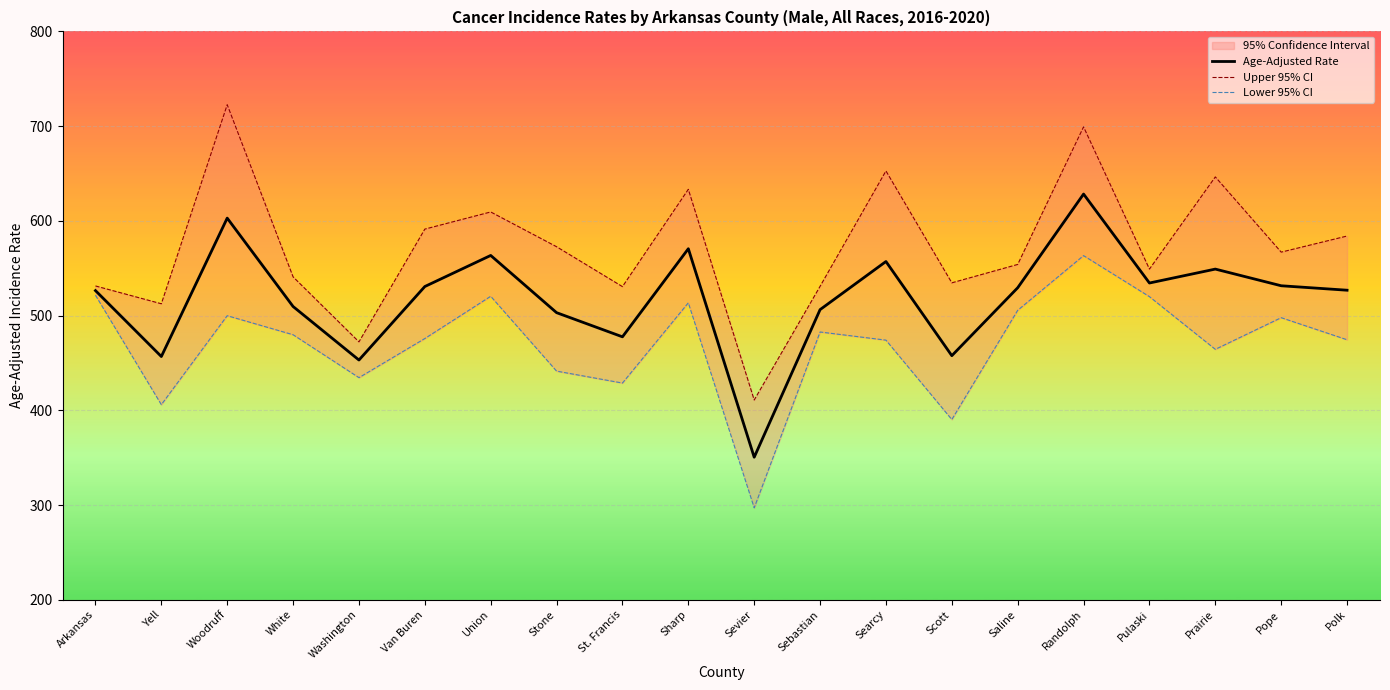

What position from the right is Saline?

6